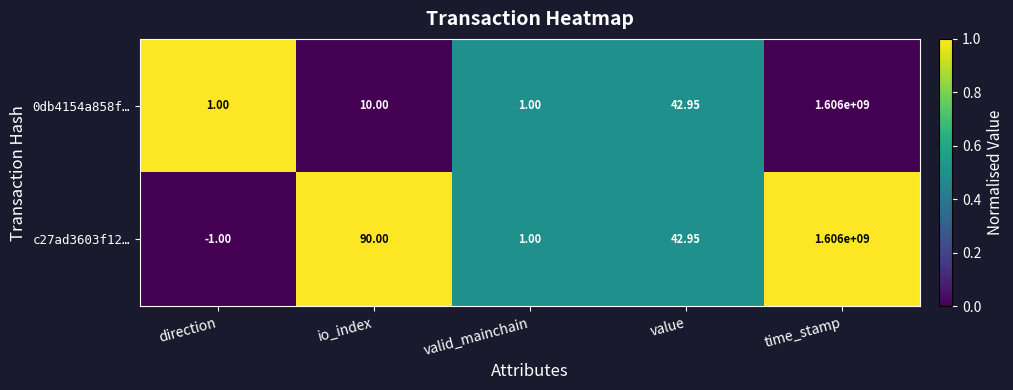

Which label corresponds to the largest value in the chart?

time_stamp